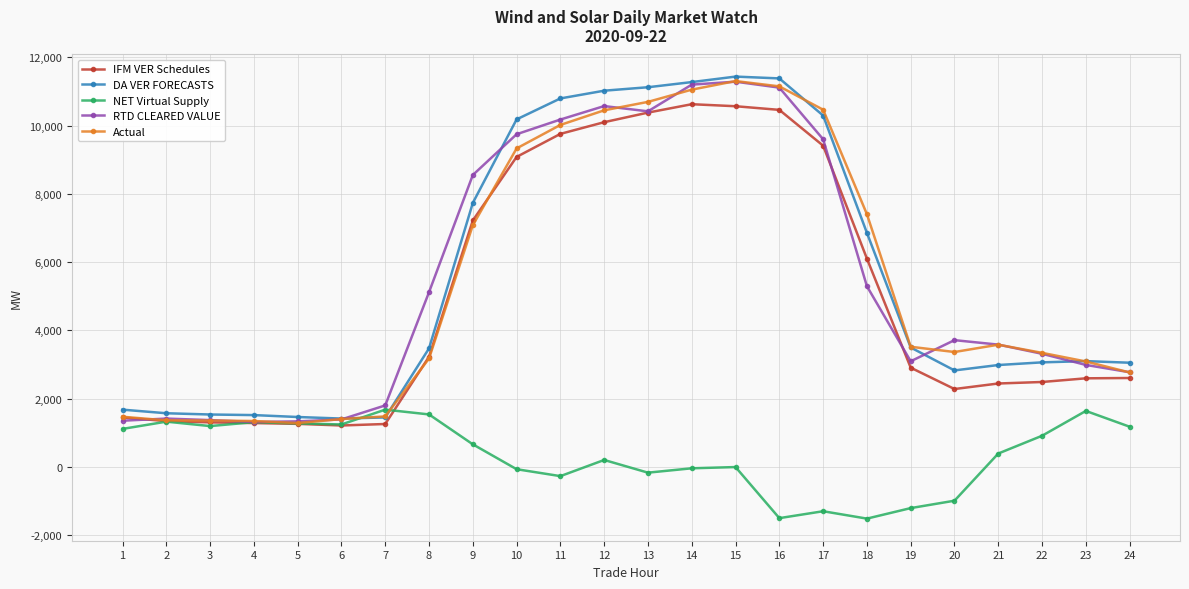

What is the highest value of the IFM VER Schedules series?

10629.3